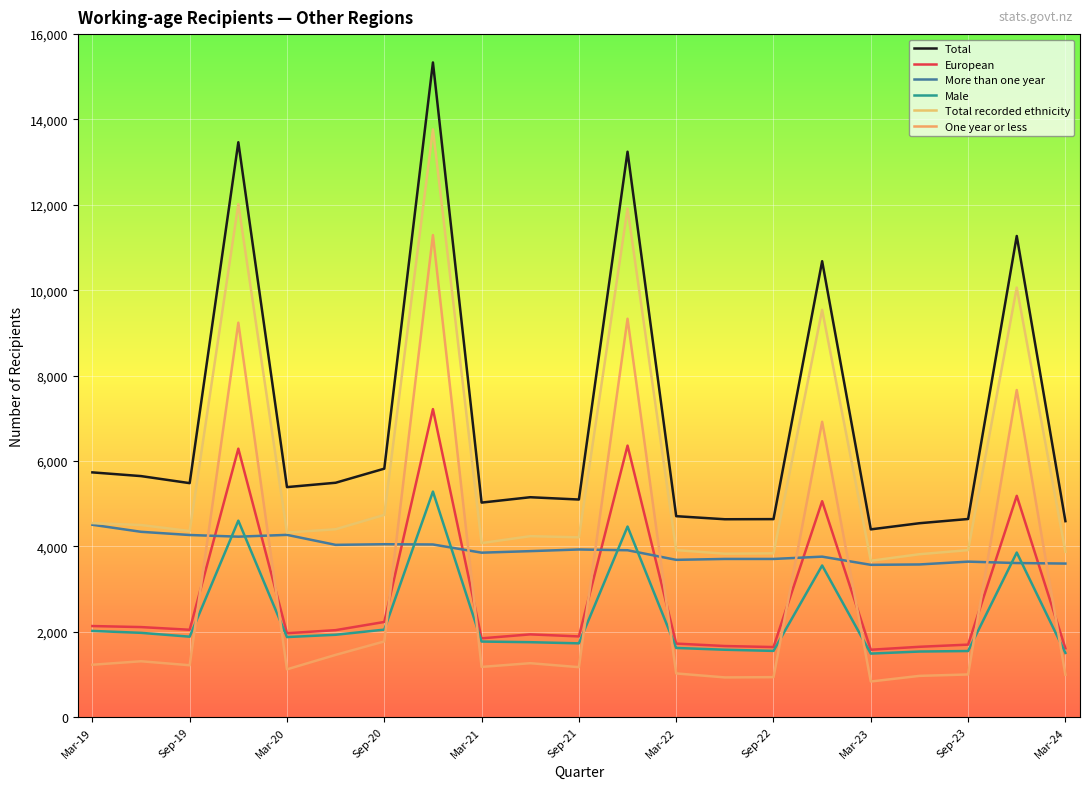

List the series in order of their peak value, highest first.

Total, Total recorded ethnicity, One year or less, European, Male, More than one year